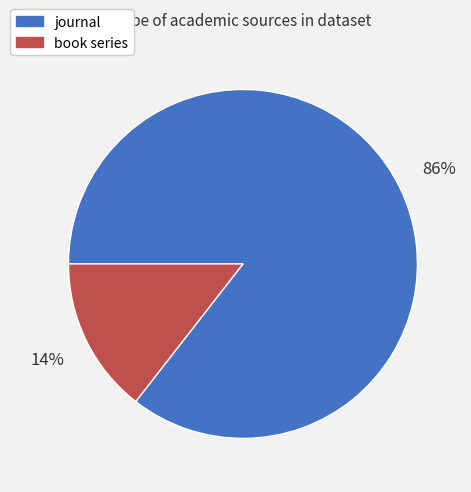

Is it true that book series is 21% of the pie?

False